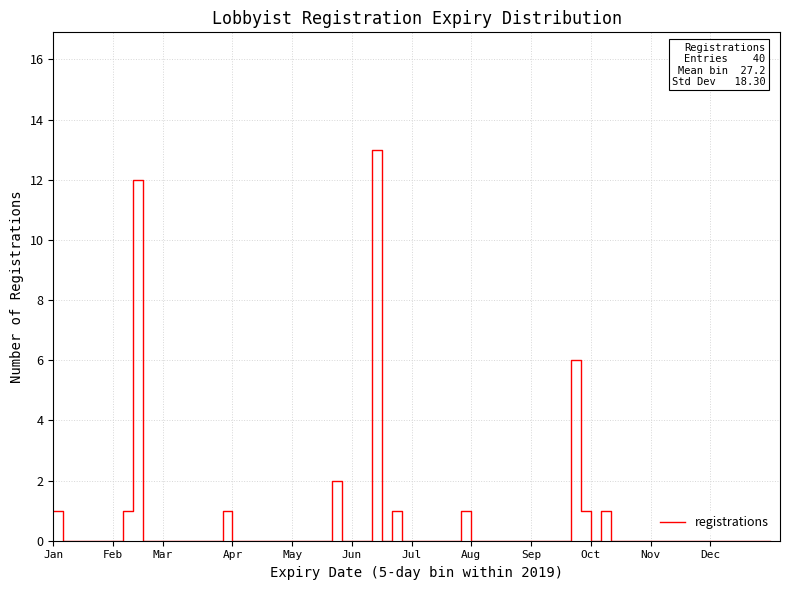

What is the difference between the maximum and minimum values?

13